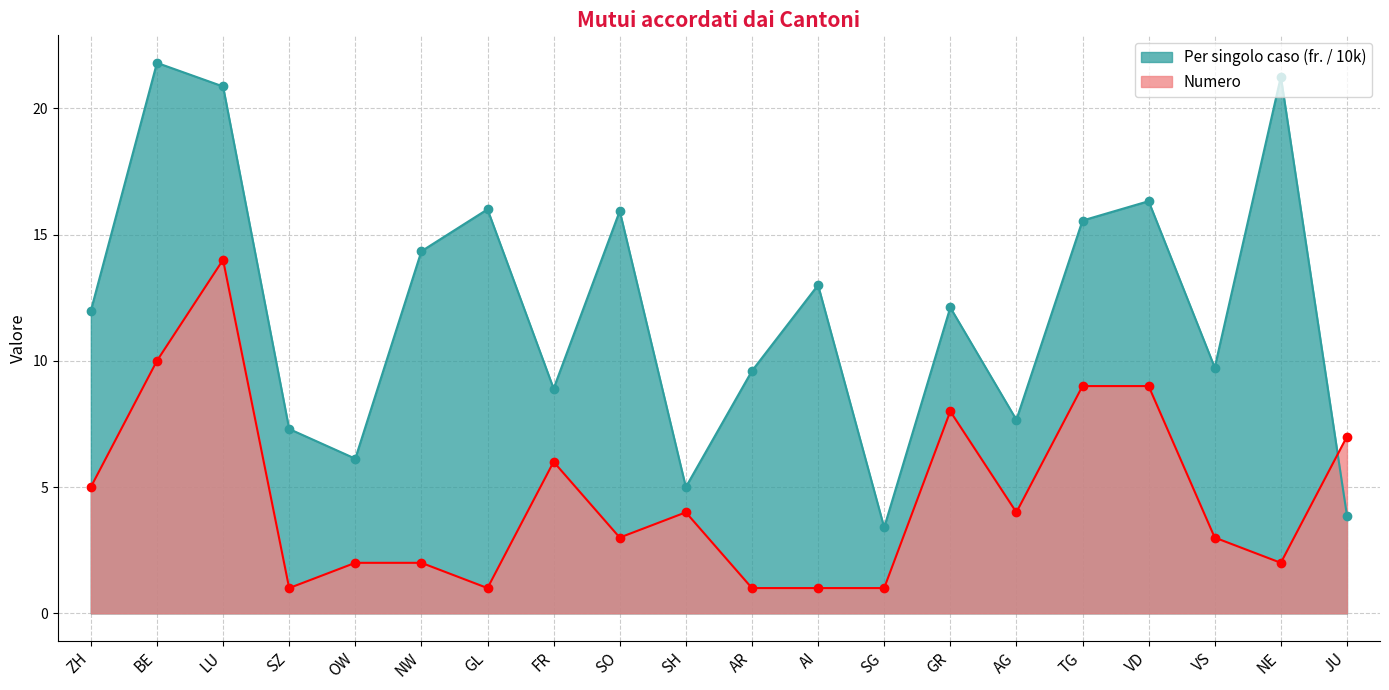

Which series ends up on top after the final intersection of Per singolo caso (fr.) and Numero?

Numero